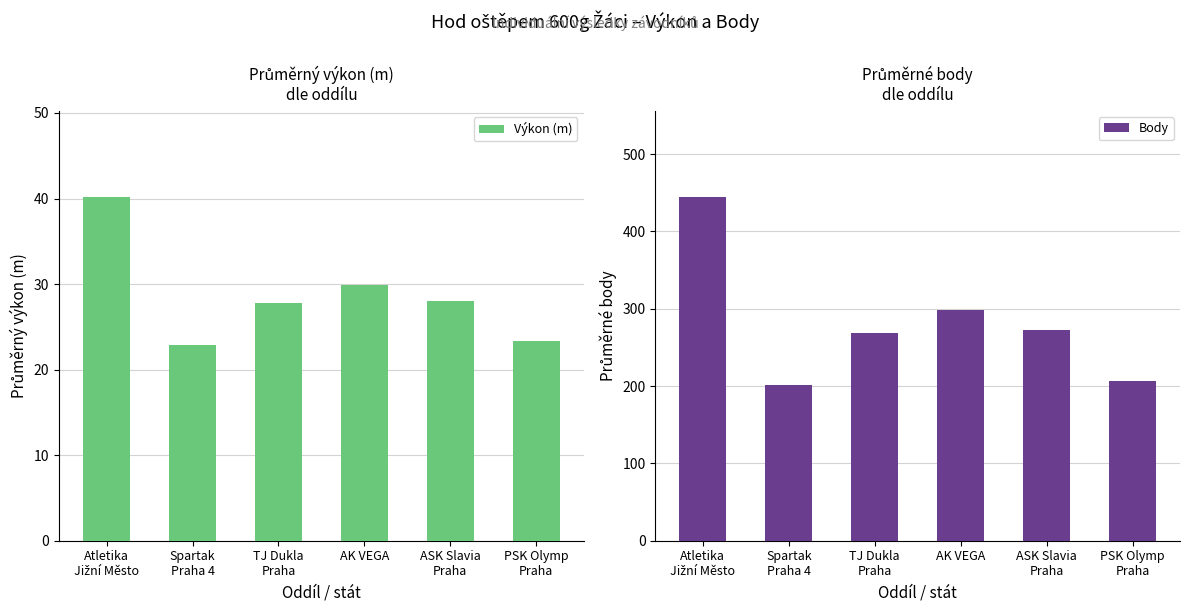

How many data points in Výkon (m) are above 28?

3